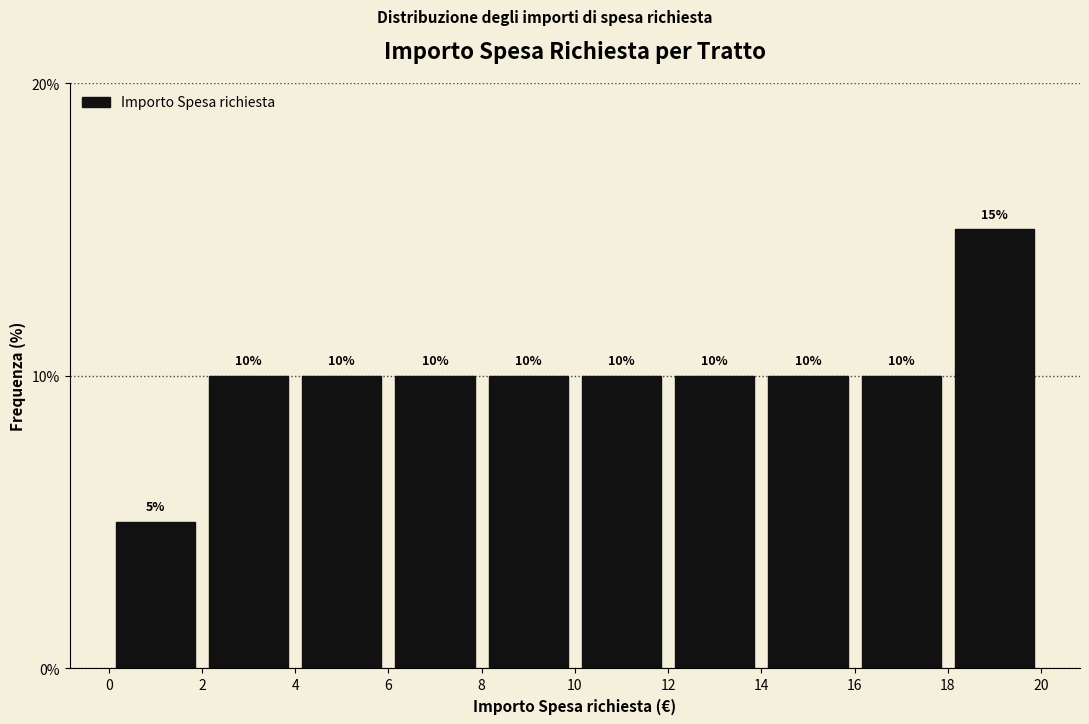

How tall is the bar that spans 0 to 2 on the x-axis?

5